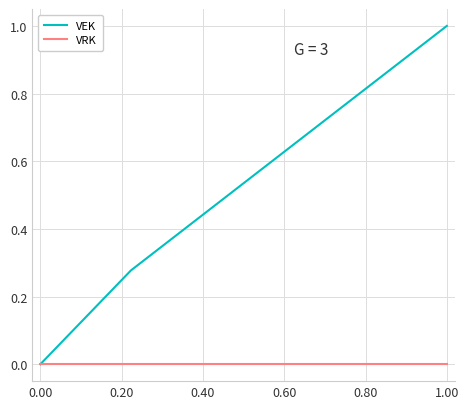

True or false: VRK has a value of 0.0 at 0.20.

True